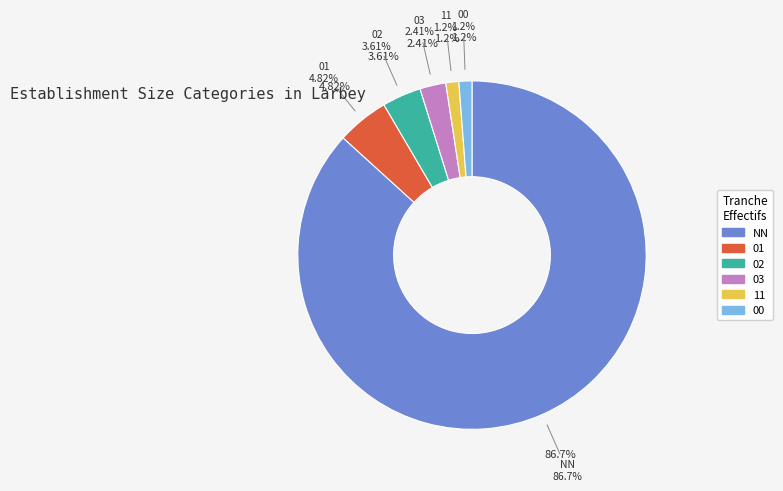

The 11 slice represents 12% of the pie. True or false?

False